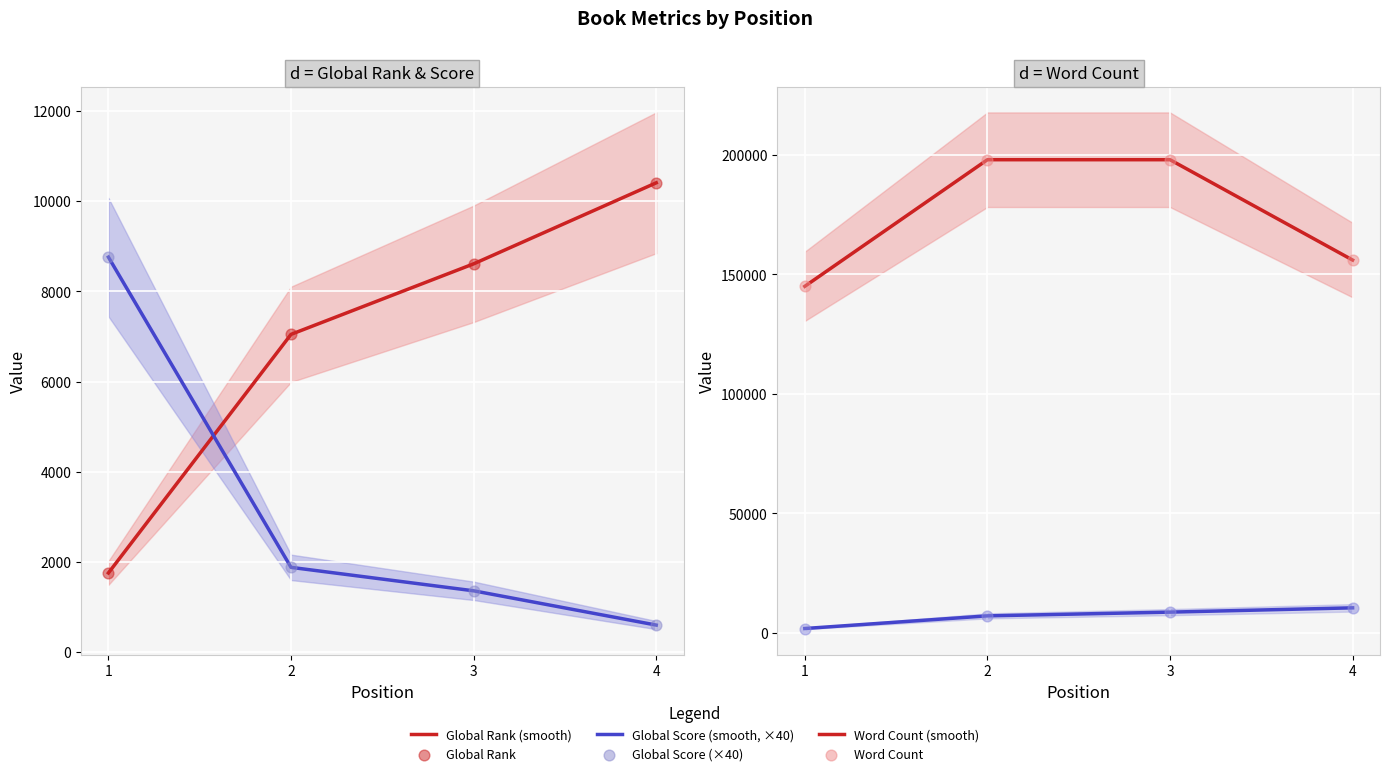

Is the value of Global Score (smooth, ×40) at 4 greater than the value of Global Rank at 1?

No